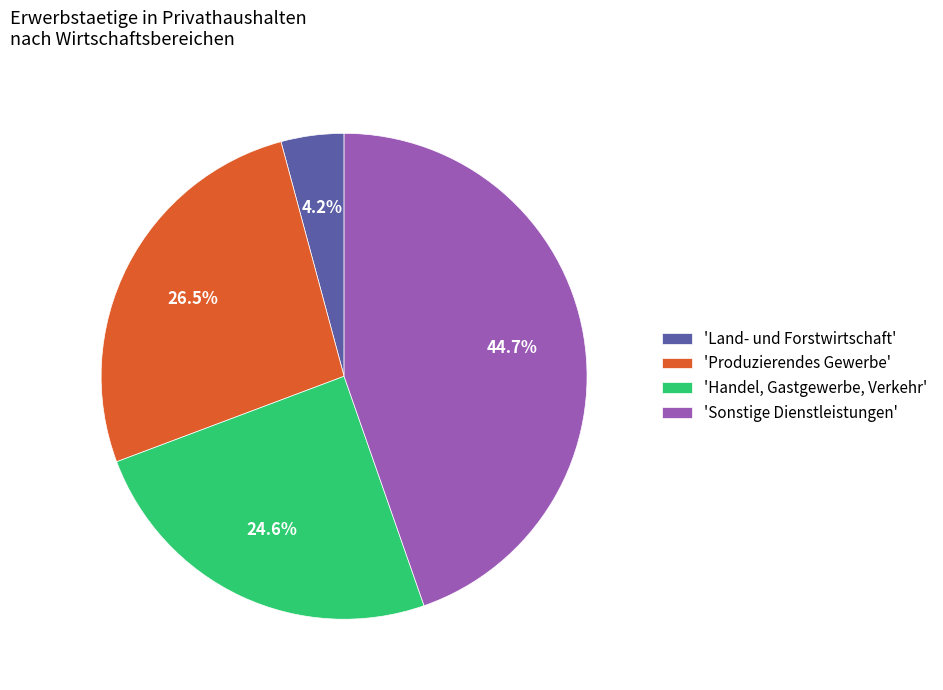

Count the number of slices in the pie.

4